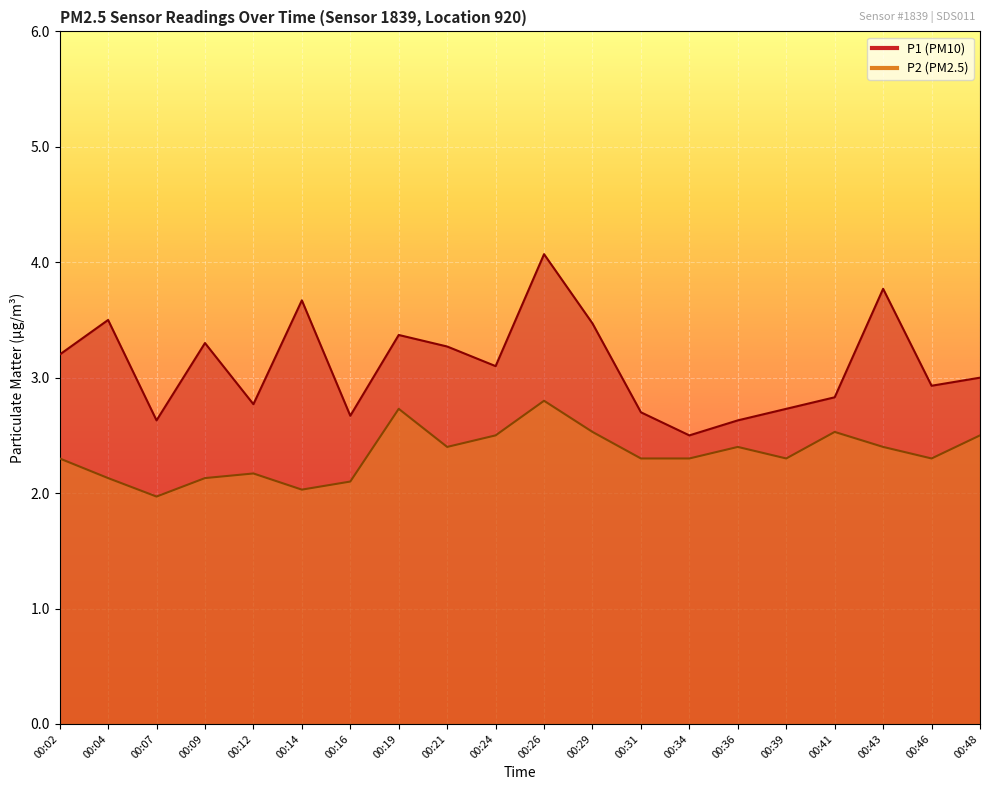

Is the value of P1 at 00:24 greater than the value of P2 at 00:41?

Yes